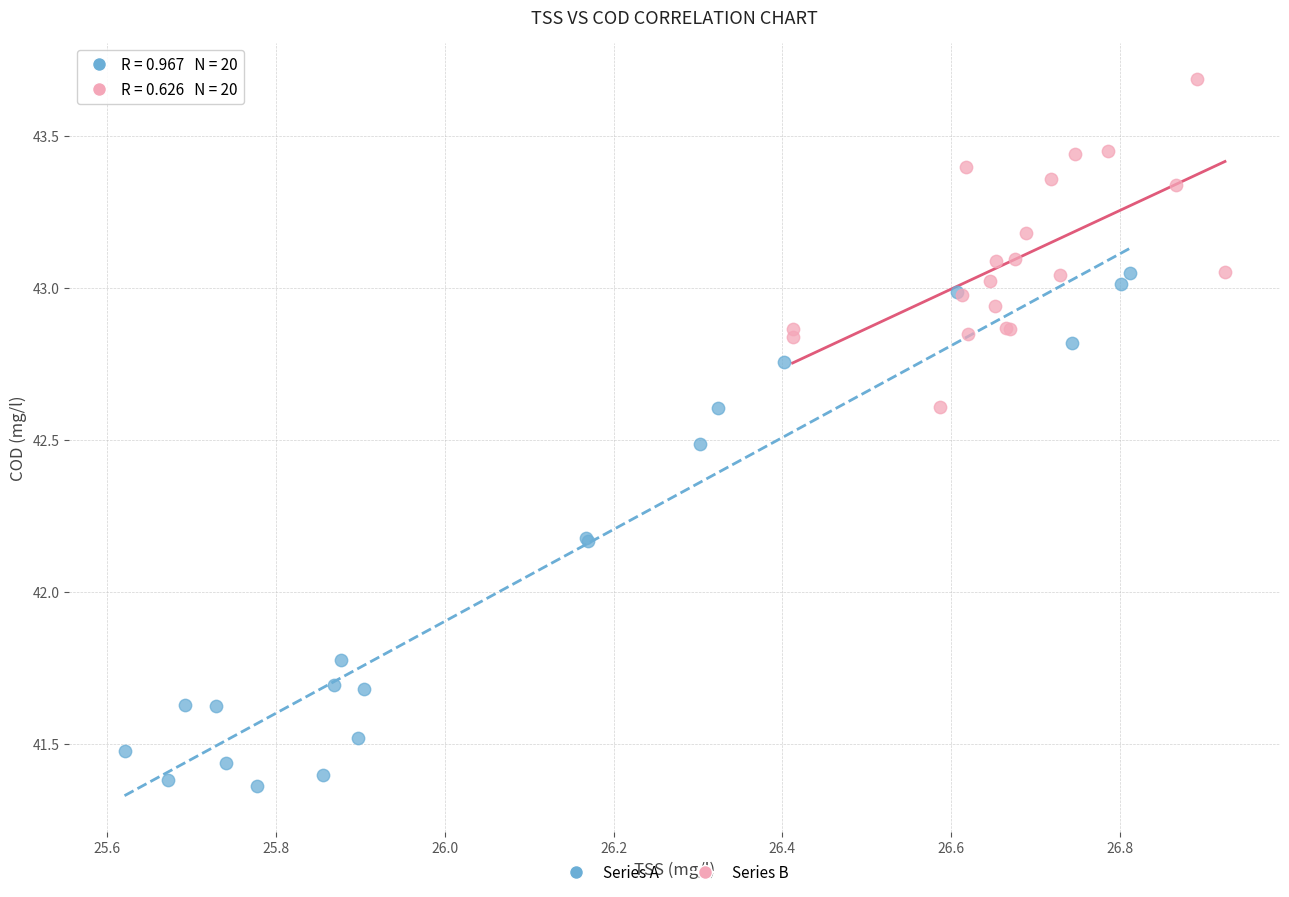

Which series has the widest spread of Y values?

Series A